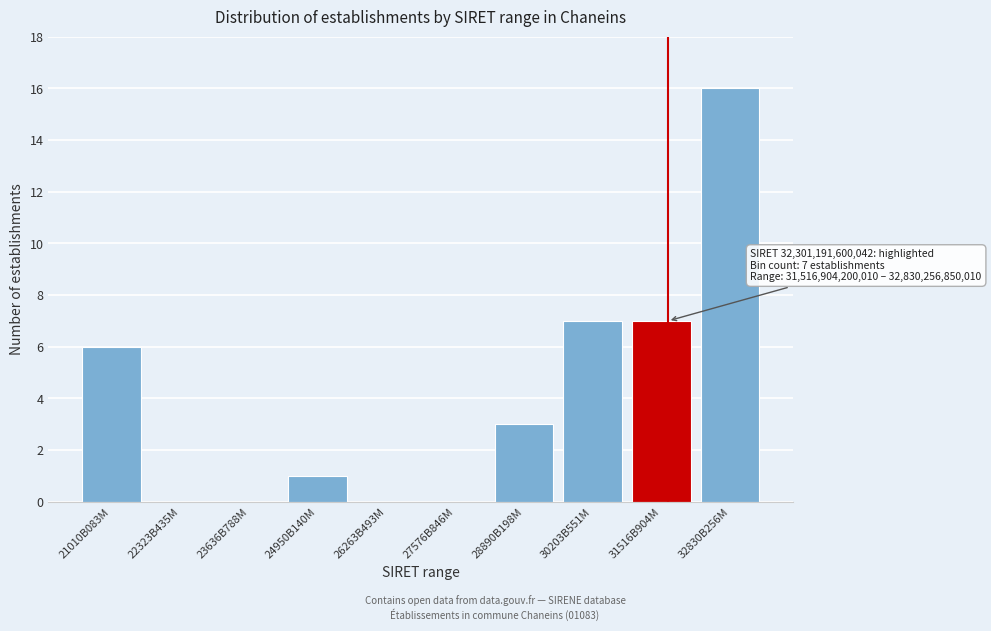

Reading right to left, what are all the values shown in this chart?

32830B256M=16	31516B904M=7	30203B551M=7	28890B198M=3	27576B846M=0	26263B493M=0	24950B140M=1	23636B788M=0	22323B435M=0	21010B083M=6